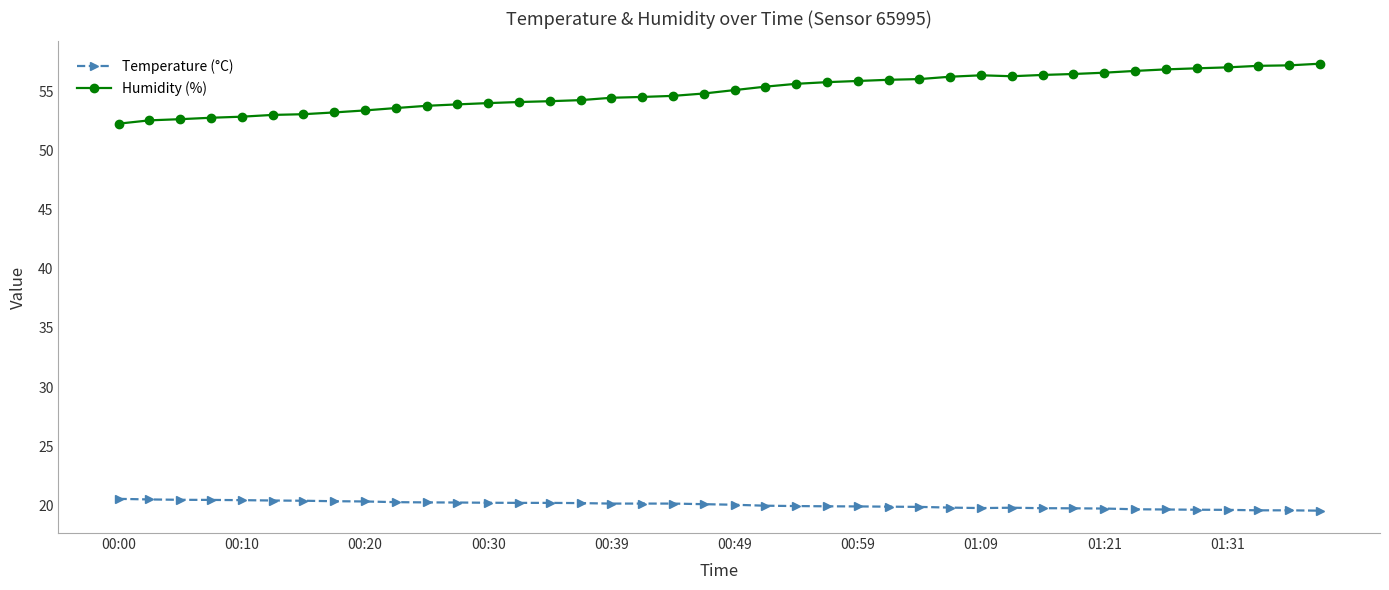

Which series has the widest spread of values?

Humidity (%)